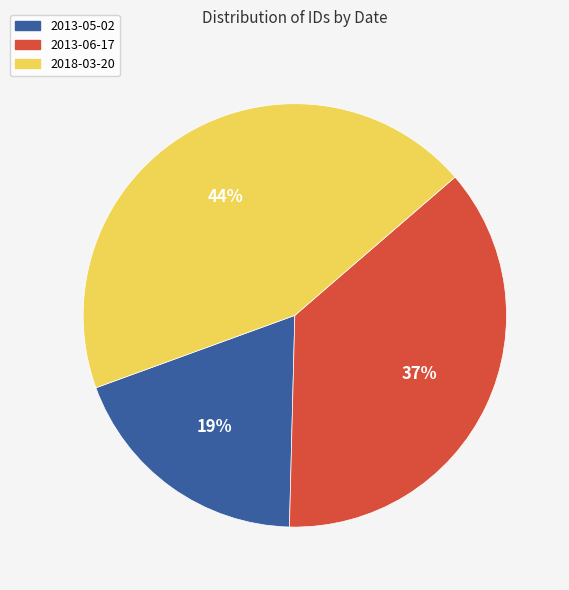

Does 2018-03-20 account for over 50% of the chart?

No